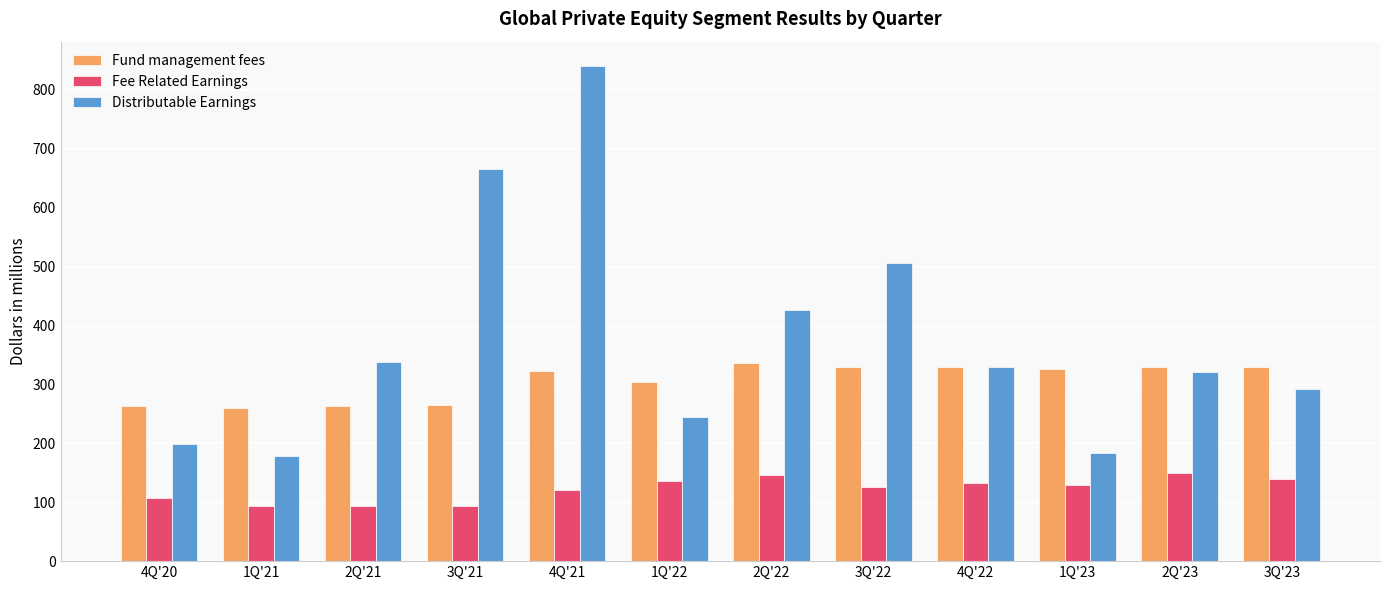

How many bars are there in each group?

3